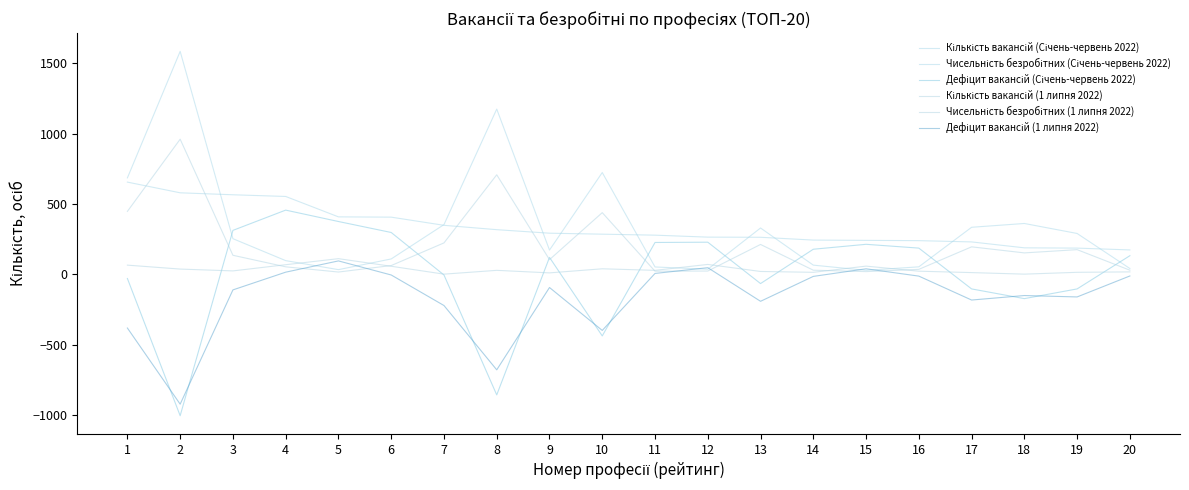

Which has a higher value, 4 or 20?

4